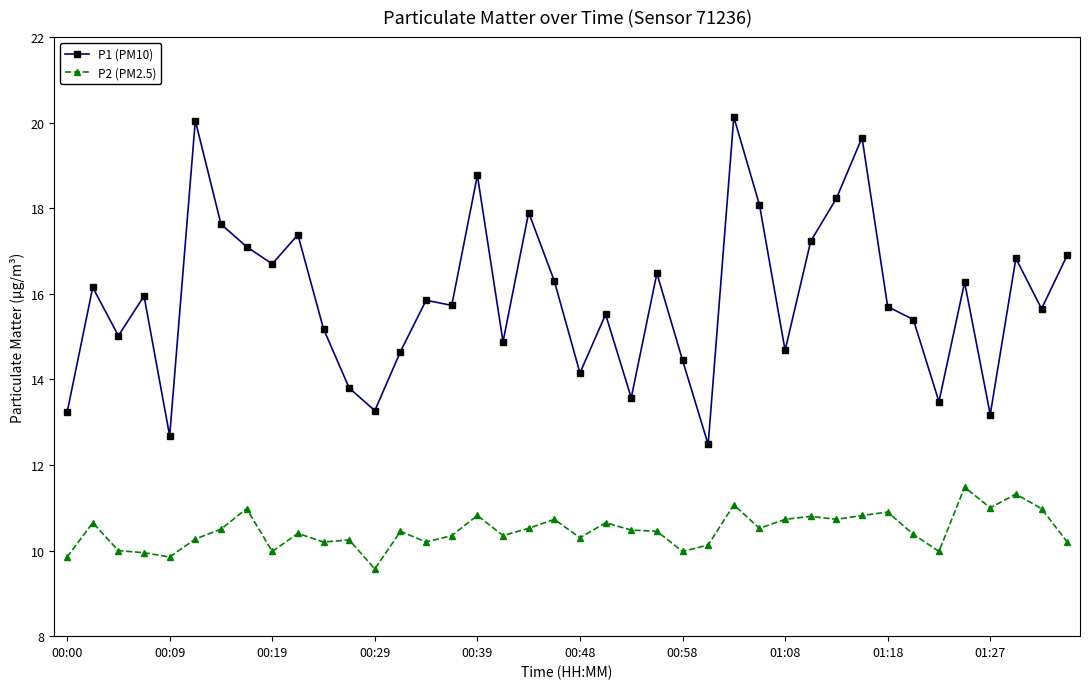

What is the smallest value displayed?

9.6